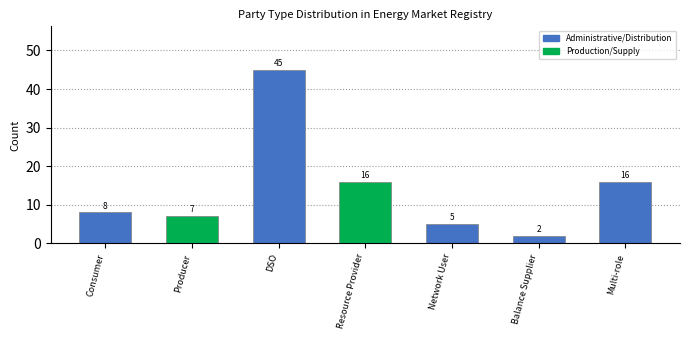

Does the chart contain stacked bars?

No